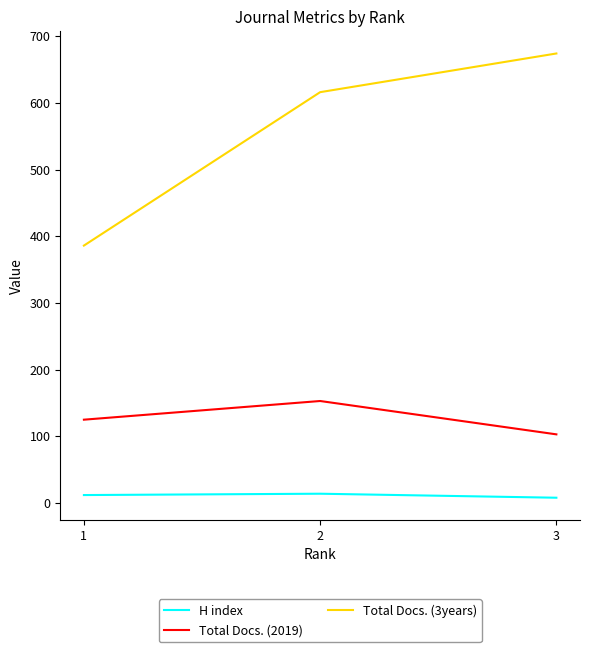

Reading right to left, transcribe all the data shown in this chart.

H index: 1=12	2=14	3=8
Total Docs. (2019): 1=125	2=153	3=103
Total Docs. (3years): 1=386	2=616	3=674